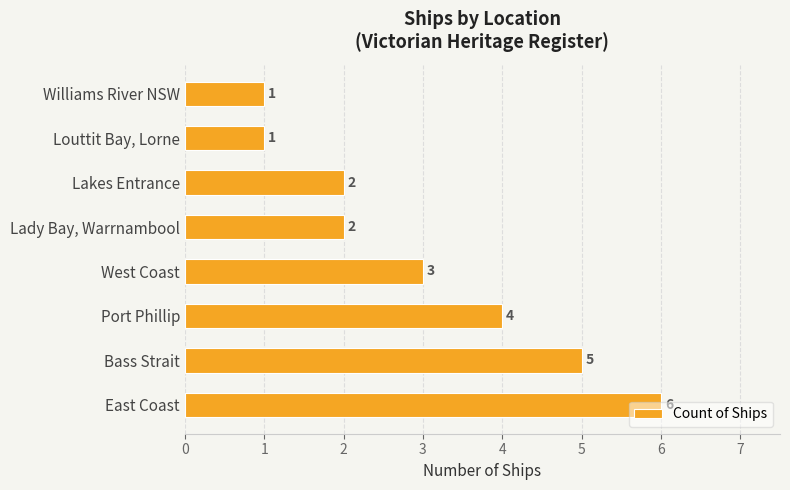

True or false: the data shows 0 at Lakes Entrance.

False